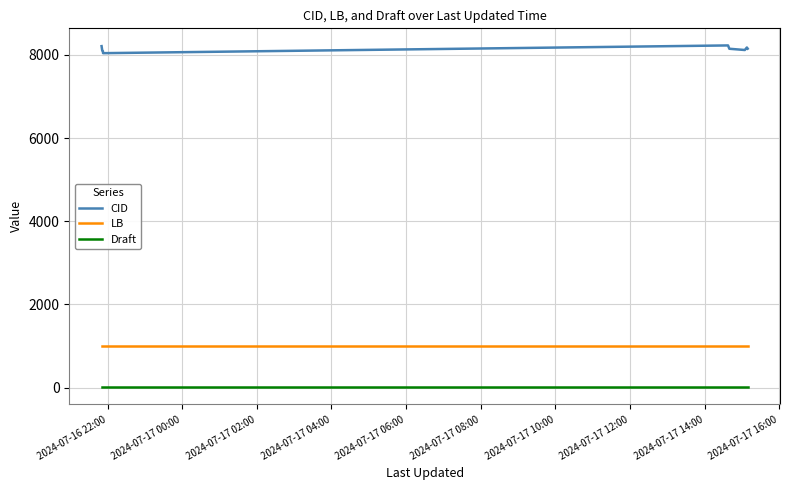

Which series has the largest total across all categories?

CID